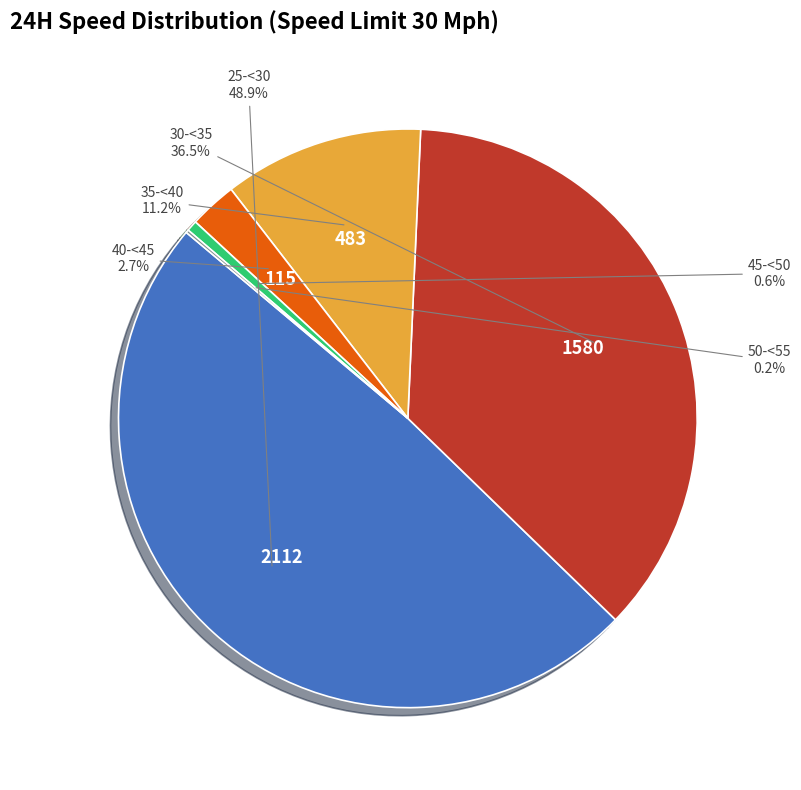

Is there any slice that represents more than half of the pie?

No